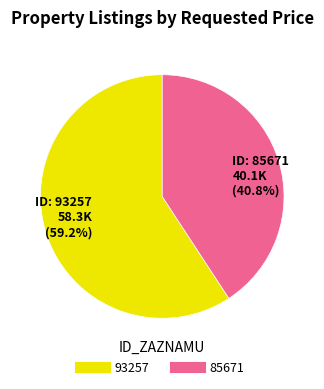

Approximately how many times larger is the value at 93257 compared to 85671?

1.5